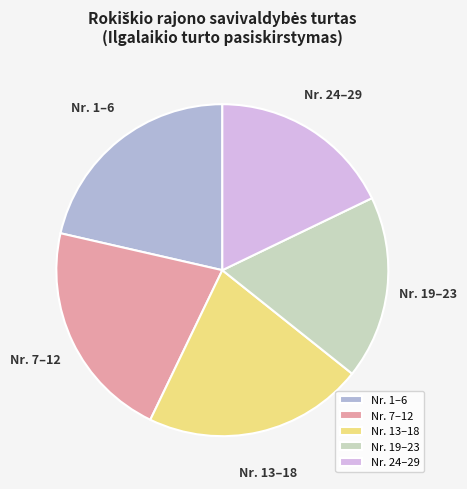

Count the number of slices in the pie.

5